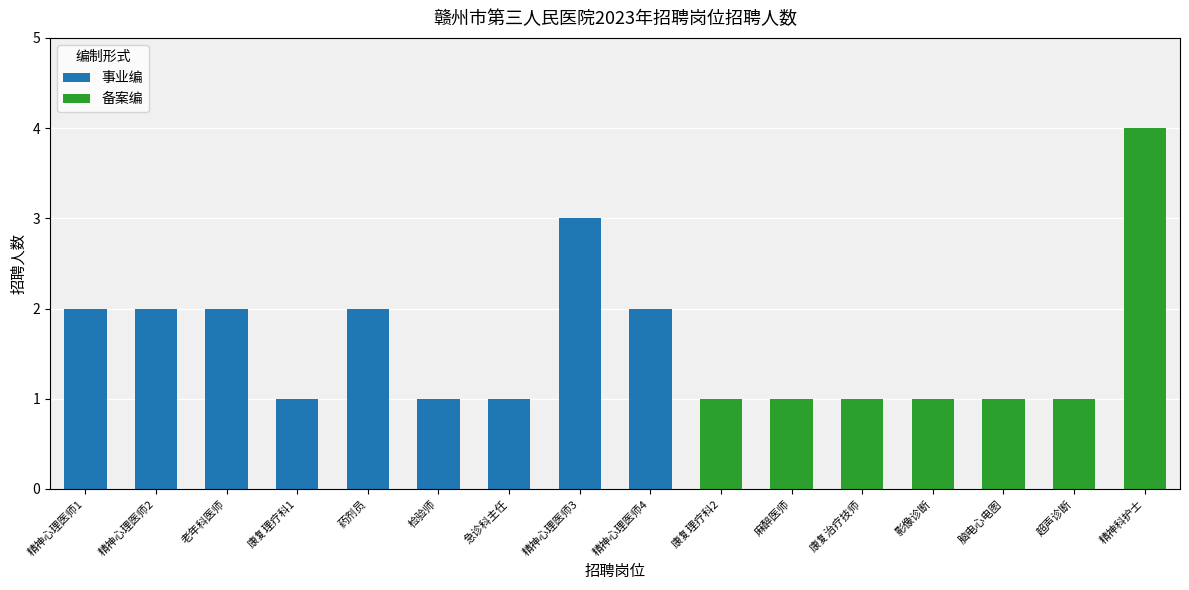

At which category is the sum across all series the highest?

精神科护士